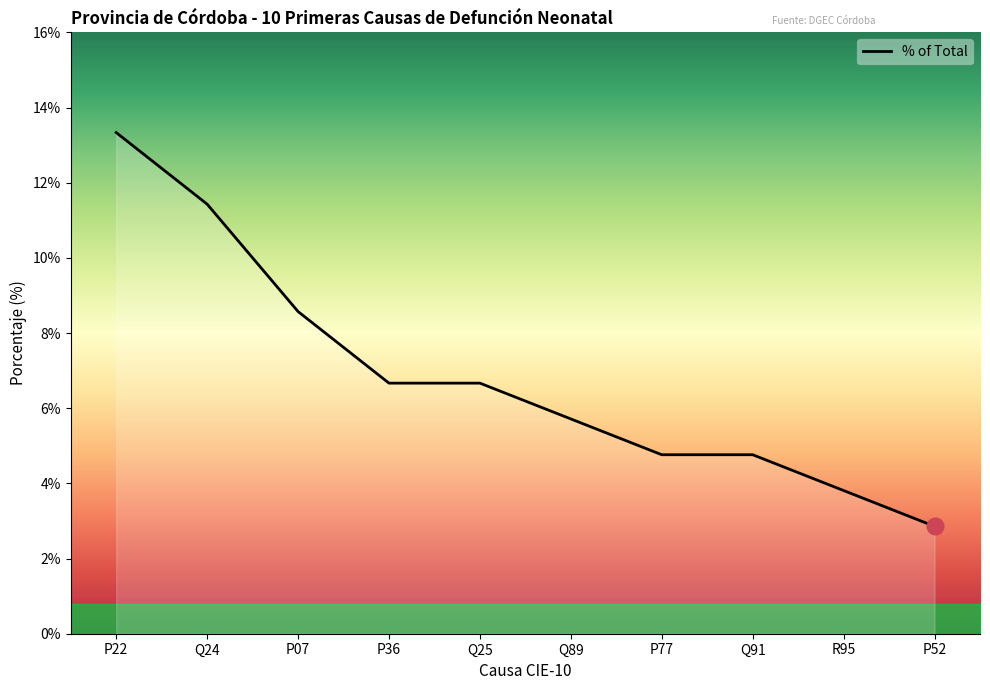

What is the change in value from Q91 to R95?

-1.0